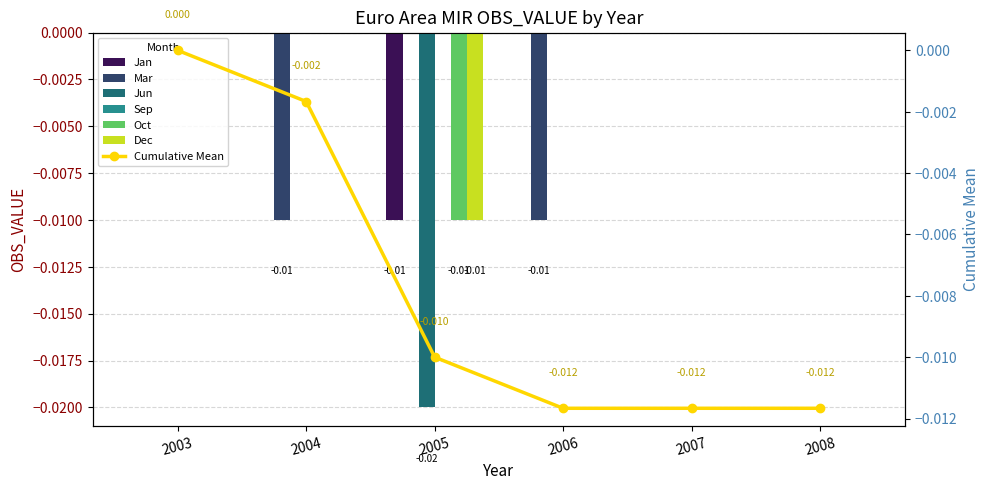

Is it true that Mar equals 0.0 at 2007?

False